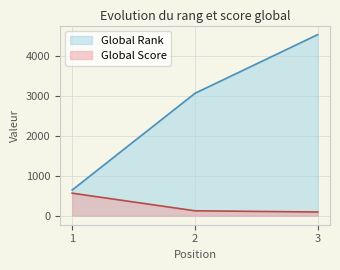

What is the average value of the Global Rank series?

2744